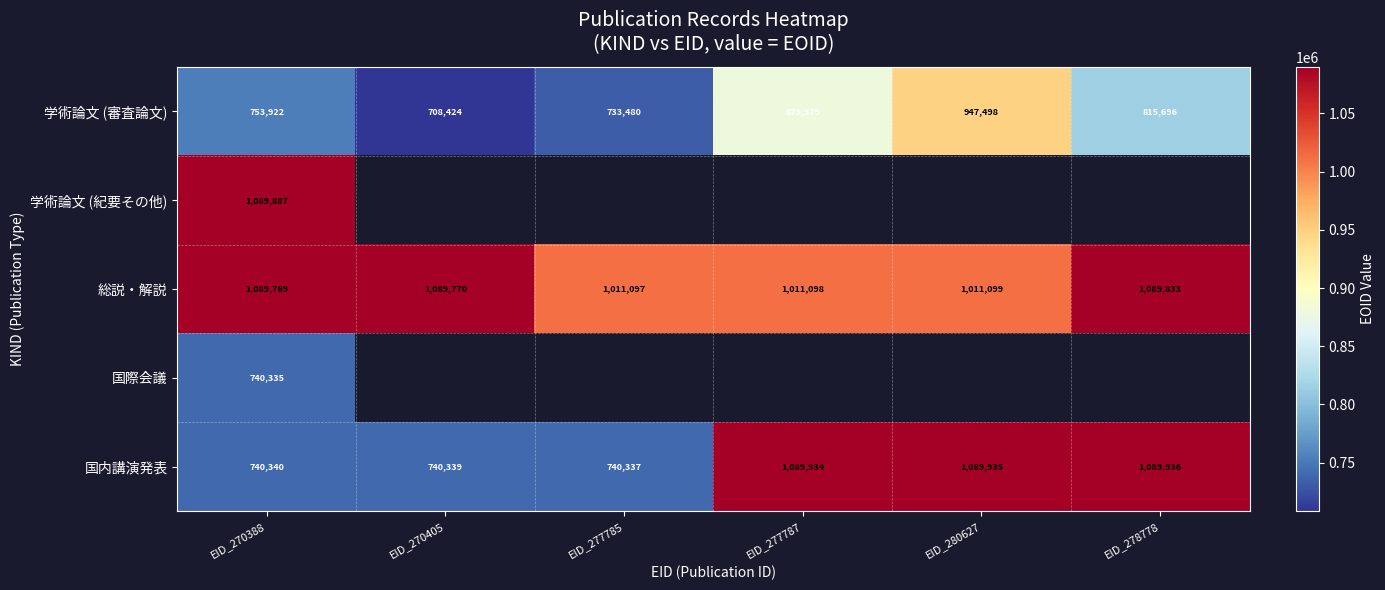

List the labels in order of 国内講演発表 value, largest first.

EID_278778, EID_280627, EID_277787, EID_270388, EID_270405, EID_277785